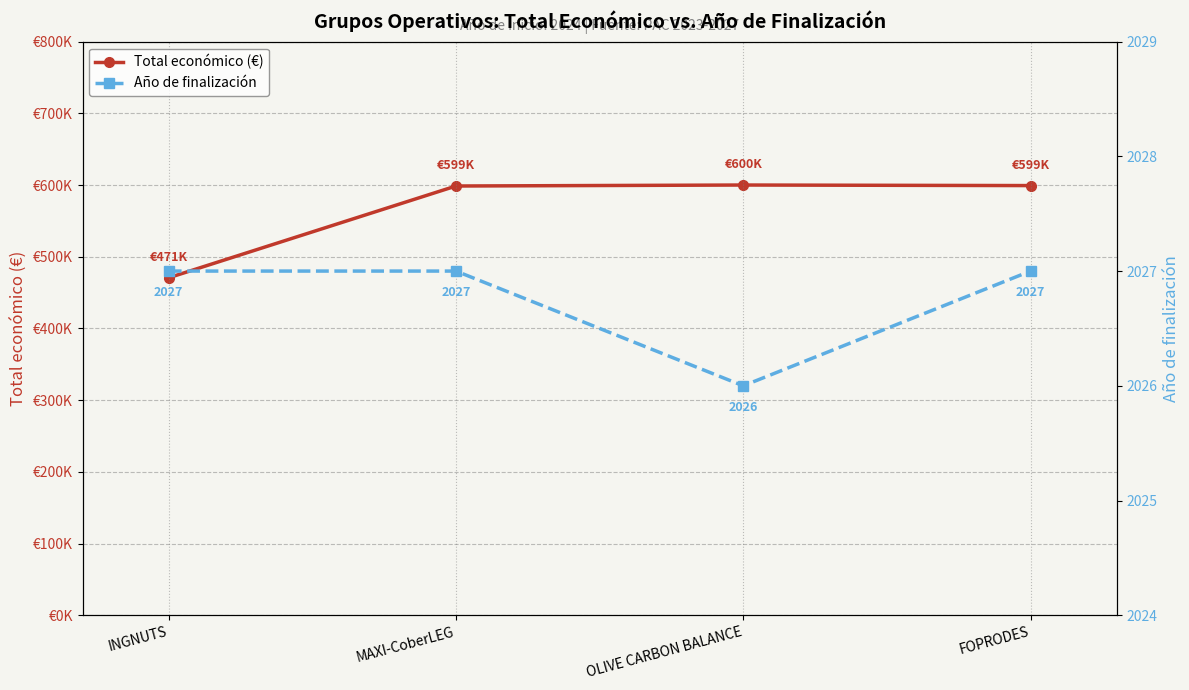

How many data points in Año de finalización are less than 2027?

1